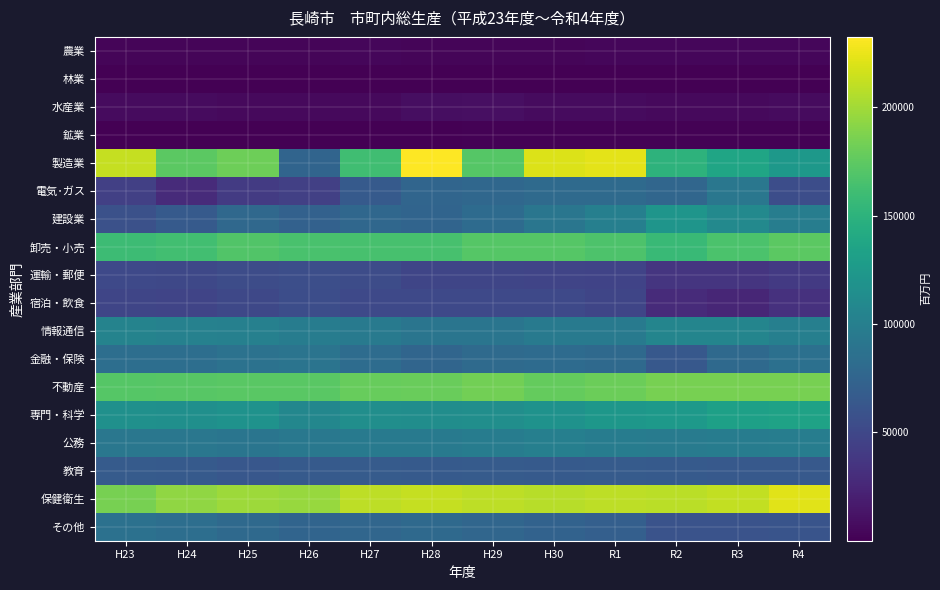

Reading left to right, list all the values displayed in this chart.

農業: H23=3472	H24=3419	H25=3336	H26=3459	H27=3699	H28=3577	H29=3607	H30=3407	R1=3837	R2=3638	R3=3880	R4=3994
林業: H23=5	H24=6	H25=6	H26=8	H27=69	H28=71	H29=70	H30=69	R1=68	R2=60	R3=74	R4=106
水産業: H23=6745	H24=6864	H25=6135	H26=5856	H27=5849	H28=8539	H29=9533	H30=6612	R1=6517	R2=6087	R3=5935	R4=6745
鉱業: H23=815	H24=771	H25=879	H26=875	H27=803	H28=822	H29=967	H30=1056	R1=1143	R2=1232	R3=1254	R4=1536
製造業: H23=212170	H24=174022	H25=181290	H26=74553	H27=161054	H28=232467	H29=171427	H30=219911	R1=223180	R2=150257	R3=137030	R4=124324
電気･ガス: H23=44144	H24=28524	H25=40297	H26=43604	H27=66119	H28=76026	H29=78097	H30=80510	R1=80404	R2=76945	R3=92306	R4=54902
建設業: H23=57863	H24=66180	H25=78290	H26=72629	H27=77447	H28=74675	H29=81636	H30=91394	R1=100072	R2=121592	R3=109133	R4=98574
卸売・小売: H23=159249	H24=161906	H25=169269	H26=165638	H27=165261	H28=164713	H29=171250	H30=171035	R1=167748	R2=157592	R3=166385	R4=173612
運輸・郵便: H23=51518	H24=50726	H25=53984	H26=55908	H27=54402	H28=48875	H29=48350	H30=47684	R1=46457	R2=35834	R3=36051	R4=39225
宿泊・飲食: H23=48476	H24=47891	H25=50710	H26=55342	H27=51385	H28=51261	H29=51714	H30=51687	R1=48390	R2=28404	R3=24662	R4=33084
情報通信: H23=104377	H24=102427	H25=100931	H26=97756	H27=95393	H28=90145	H29=90559	H30=95569	R1=95524	R2=106201	R3=105661	R4=100687
金融・保険: H23=83711	H24=84396	H25=87511	H26=89594	H27=82251	H28=76120	H29=80007	H30=81413	R1=79782	R2=64180	R3=79342	R4=85440
不動産: H23=171173	H24=172479	H25=173105	H26=173240	H27=177988	H28=179048	H29=182777	H30=177384	R1=180606	R2=185212	R3=184983	R4=184533
専門・科学: H23=116828	H24=115709	H25=118256	H26=107811	H27=115127	H28=114252	H29=114596	H30=118134	R1=123364	R2=125004	R3=131845	R4=134308
公務: H23=92018	H24=91955	H25=90328	H26=93485	H27=94877	H28=94555	H29=97208	H30=100356	R1=97381	R2=96438	R3=97816	R4=98597
教育: H23=66565	H24=66093	H25=62770	H26=65952	H27=66553	H28=65956	H29=66786	H30=66278	R1=66367	R2=65798	R3=65077	R4=64668
保健衛生: H23=184868	H24=193475	H25=198308	H26=196148	H27=209636	H28=212197	H29=209764	H30=207113	R1=209155	R2=208386	R3=211052	R4=221633
その他: H23=86372	H24=84036	H25=79766	H26=75004	H27=77117	H28=79285	H29=76705	H30=73180	R1=70377	R2=59723	R3=59657	R4=60752